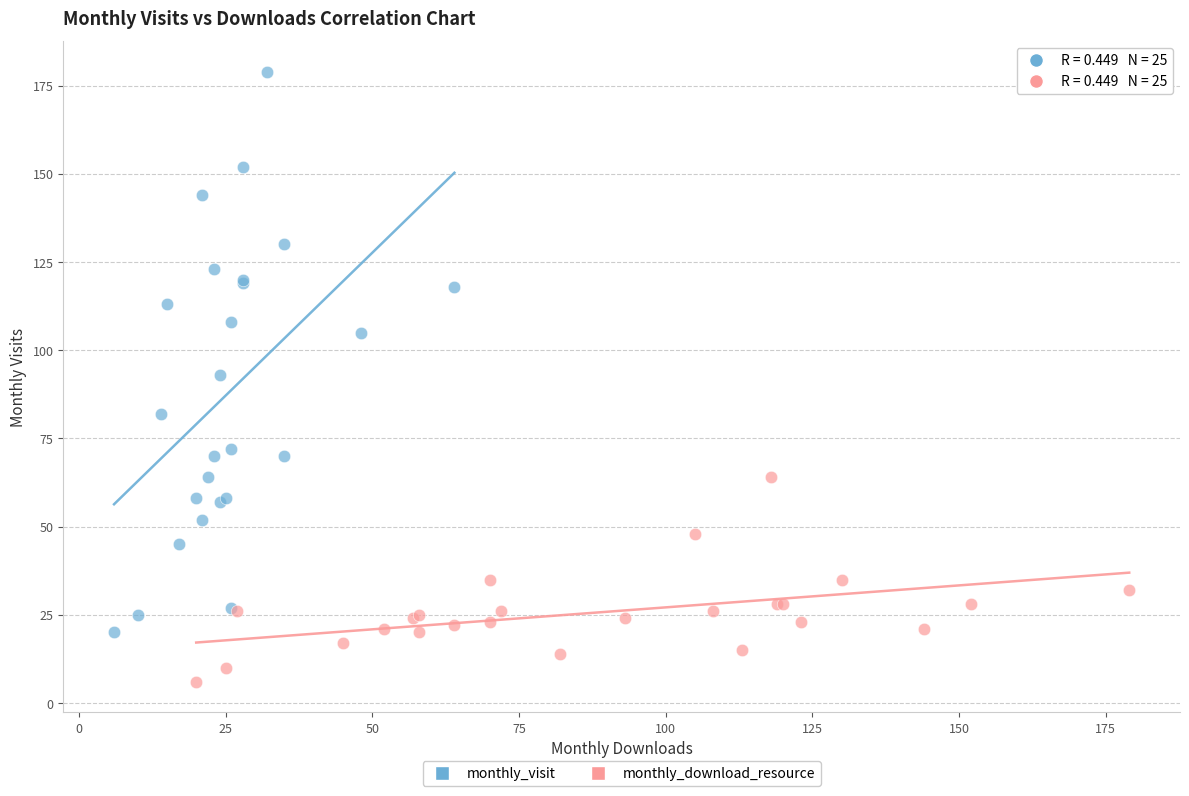

Which series has the widest spread of Y values?

monthly_visit